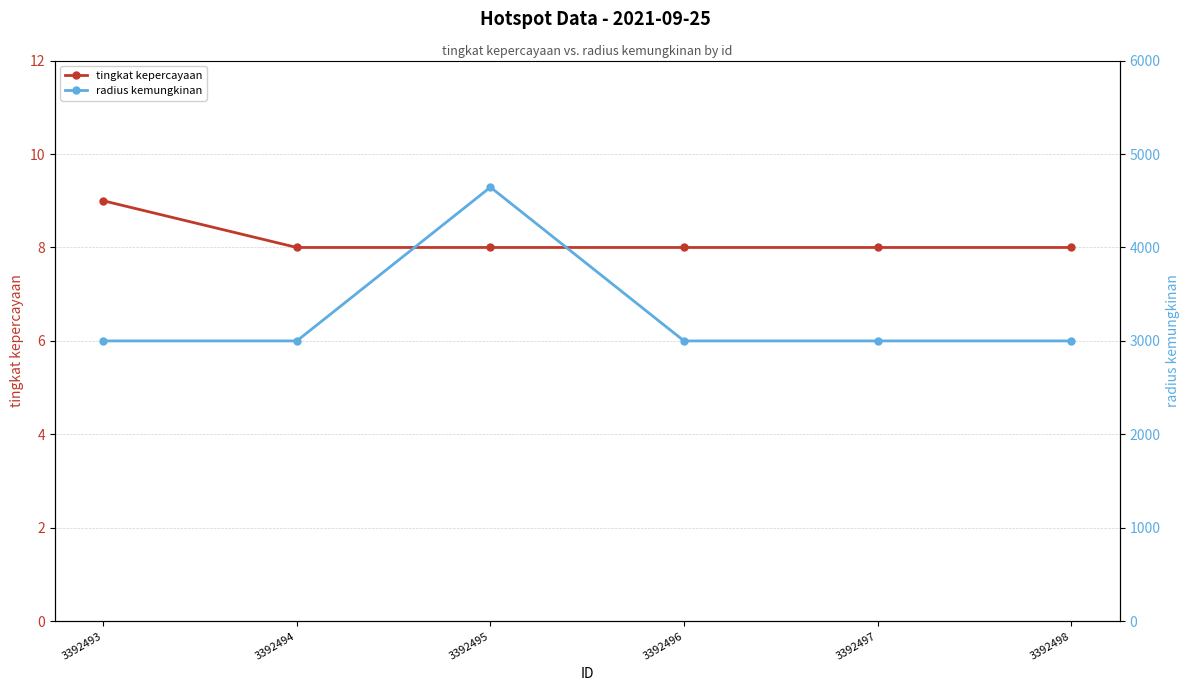

Reading left to right, extract all data points from this chart.

tingkat kepercayaan: 9	8	8	8	8	8
radius kemungkinan: 3000	3000	4645	3000	3000	3000